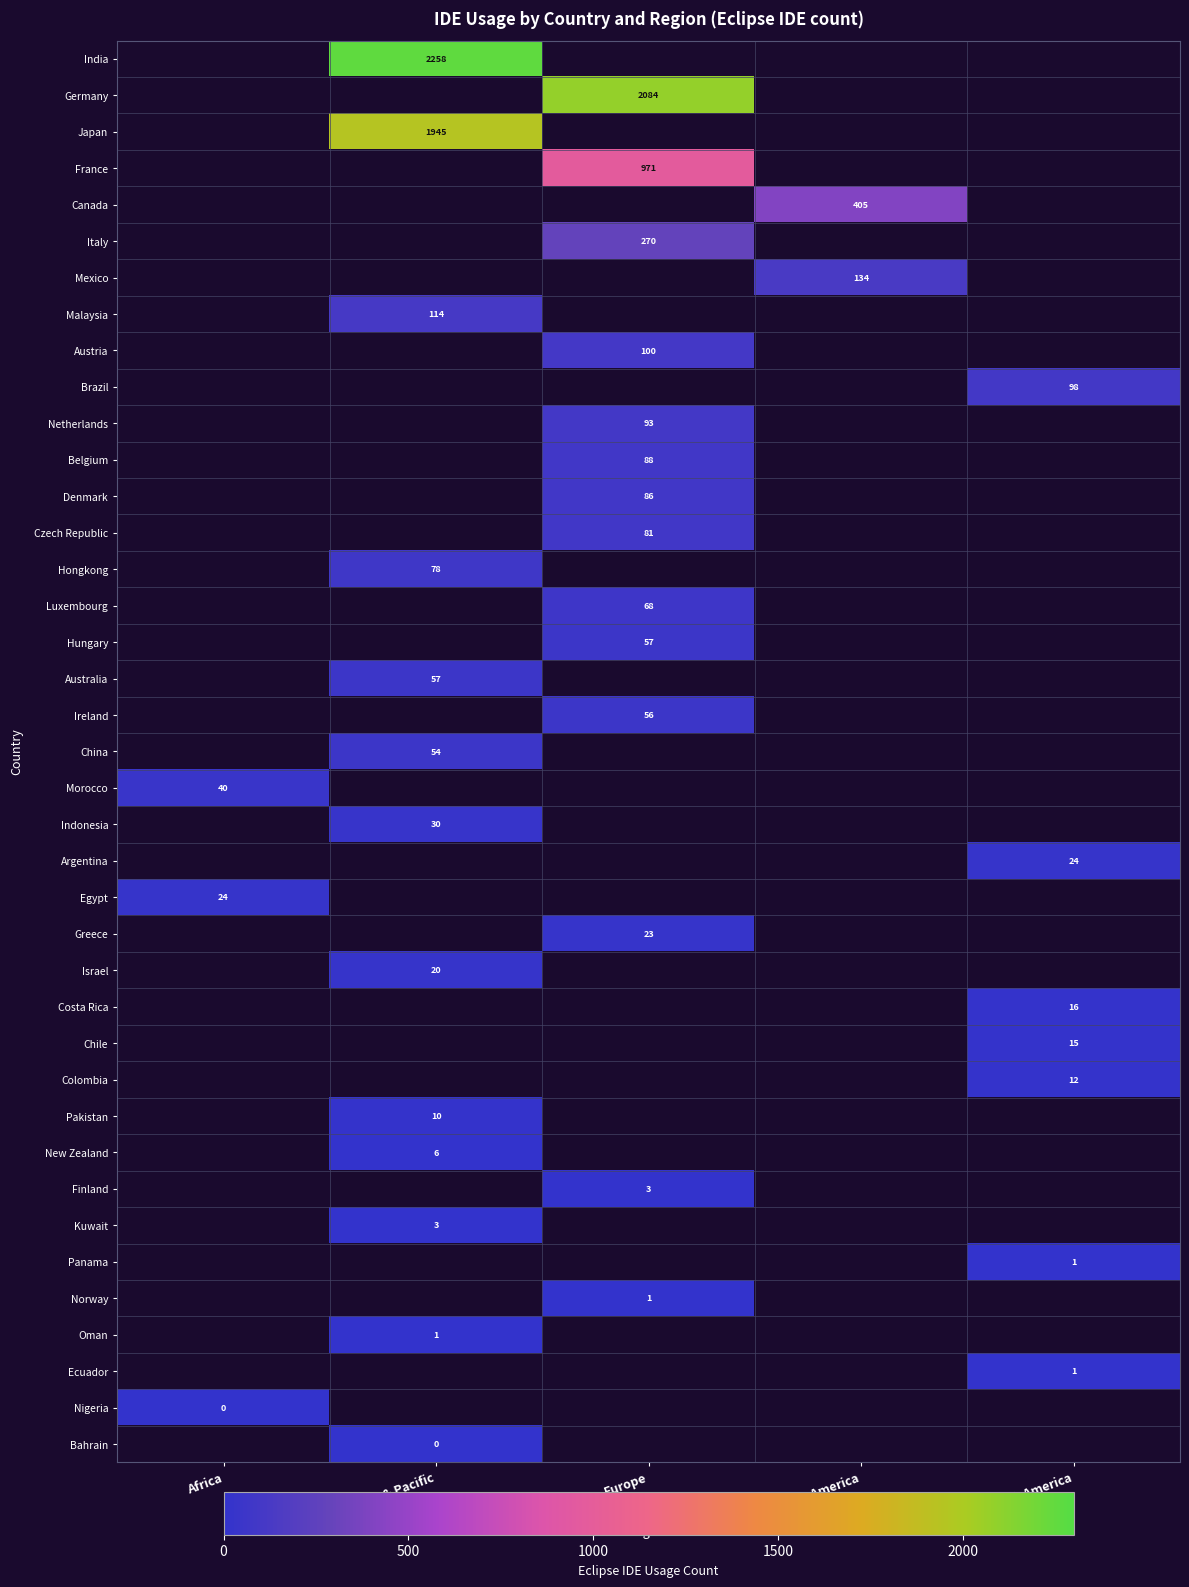

The Pakistan series shows 10 at Asia & Pacific. True or false?

True